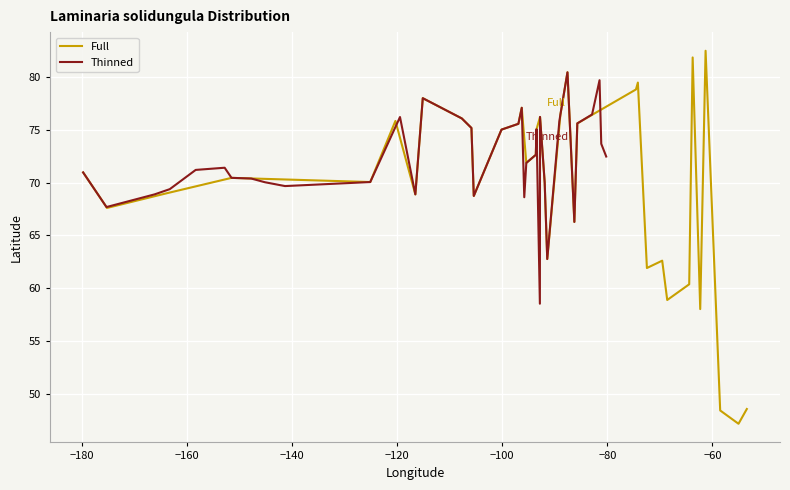

At which label is Thinned closest to 69?

−160